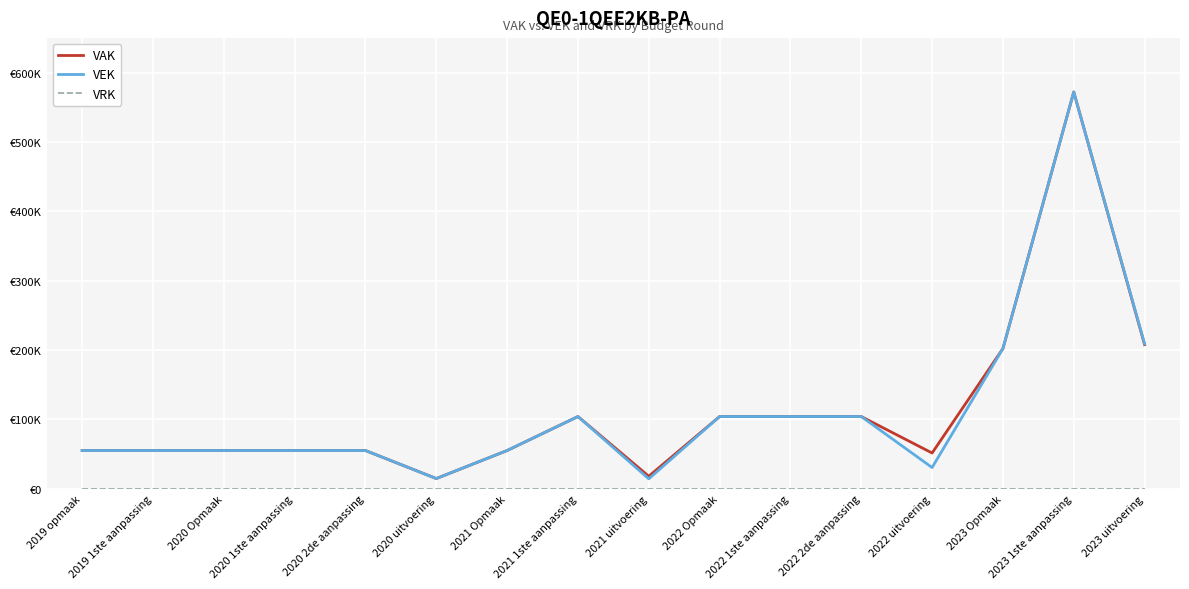

Does the chart have visible grid lines?

Yes